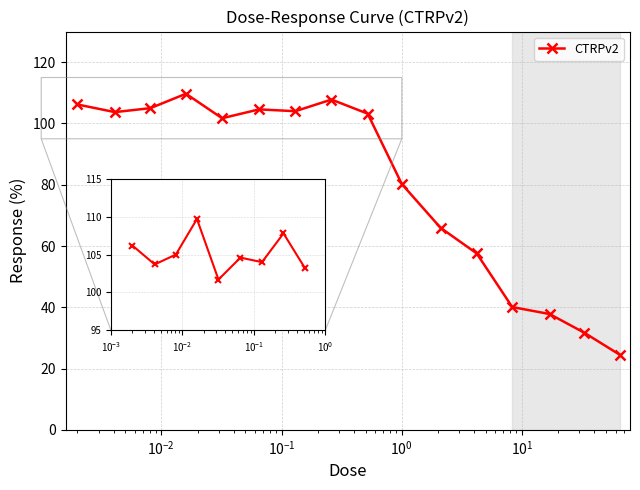

What is the value of the 8th point from the left?

107.8